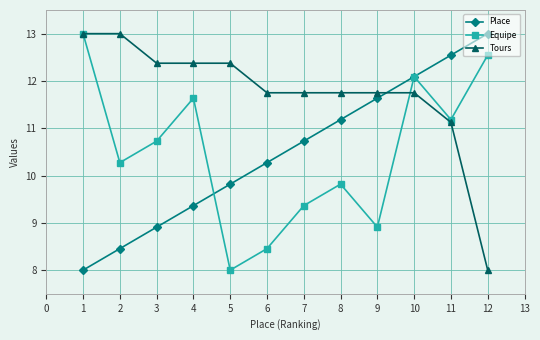

At which label is Tours closest to 10?

11